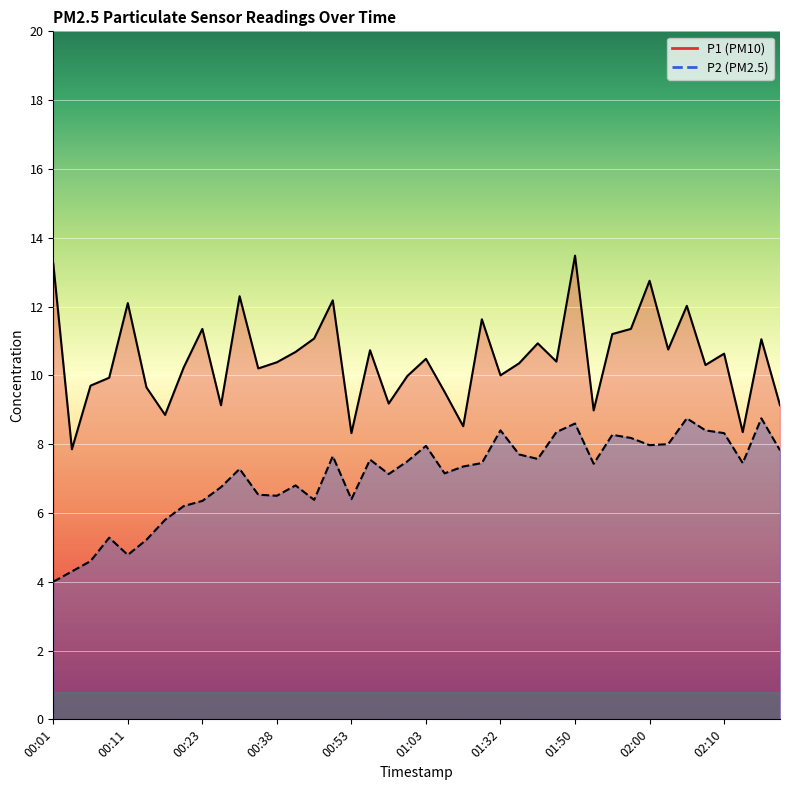

What is the approximate value of P1 at 00:50?

12.2